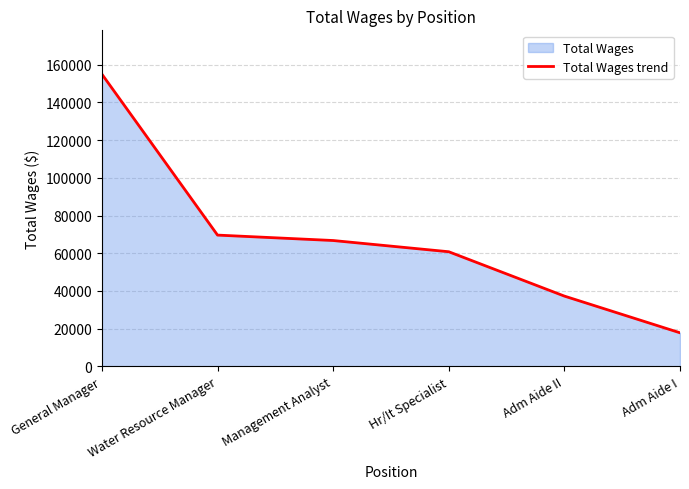

Rank the categories by value from highest to lowest.

General Manager, Water Resource Manager, Management Analyst, Hr/It Specialist, Adm Aide II, Adm Aide I